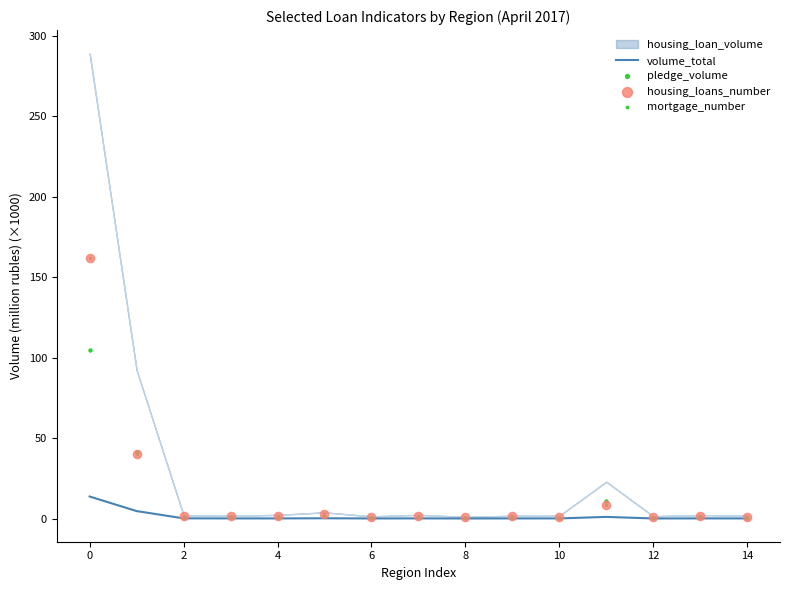

Which series contains the highest Y value?

housing_loans_number